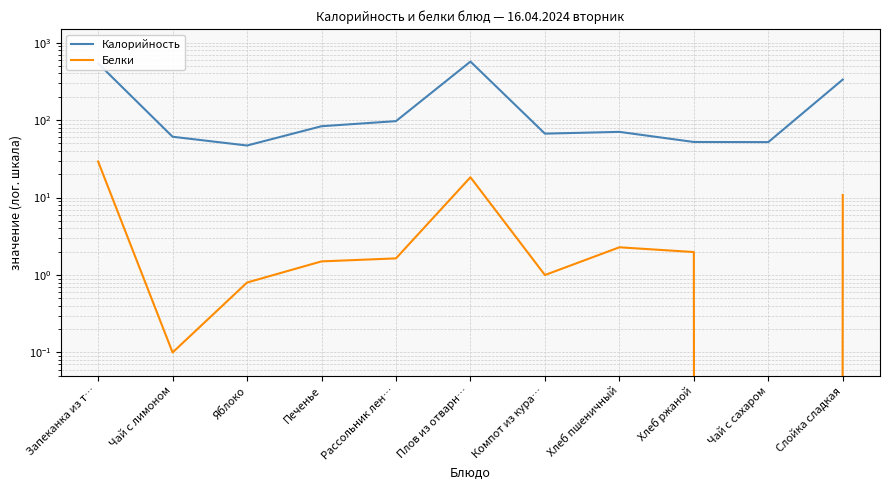

Reading left to right, transcribe all the data shown in this chart.

Калорийность: Запеканка из т…=540.0	Чай с лимоном=61.0	Яблоко=47.0	Печенье=83.4	Рассольник лен…=97.0	Плов из отварн…=570.0	Компот из кура…=66.9	Хлеб пшеничный=70.5	Хлеб ржаной=52.2	Чай с сахаром=52.0	Слойка сладкая=334.0
Белки: Запеканка из т…=29.2	Чай с лимоном=0.1	Яблоко=0.8	Печенье=1.5	Рассольник лен…=1.6	Плов из отварн…=18.3	Компот из кура…=1.0	Хлеб пшеничный=2.3	Хлеб ржаной=2.0	Чай с сахаром=0.0	Слойка сладкая=10.8